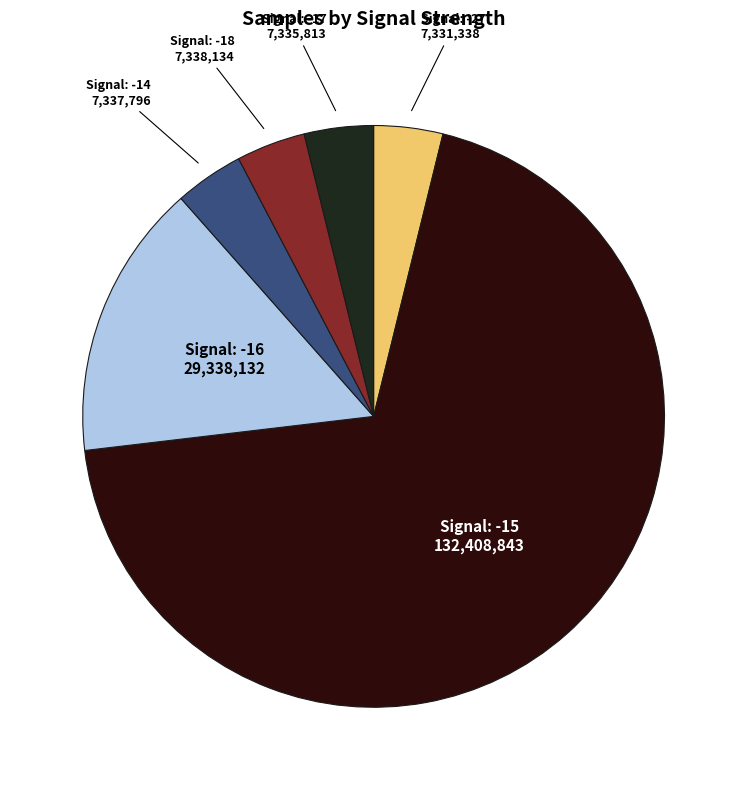

What is the majority slice?

Signal: -15